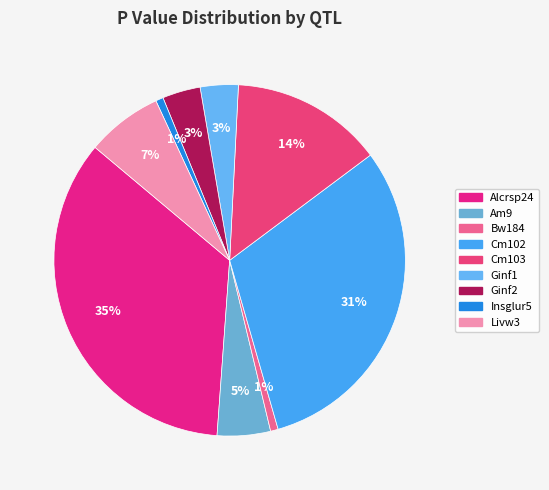

How many segments does this pie chart have?

9